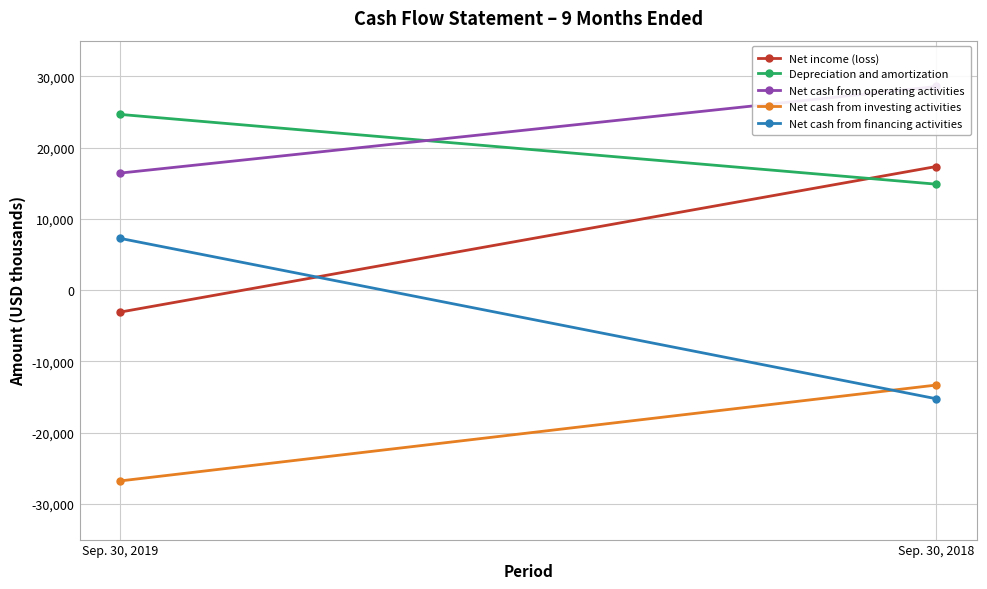

Which series has the largest total across all categories?

Net cash from operating activities